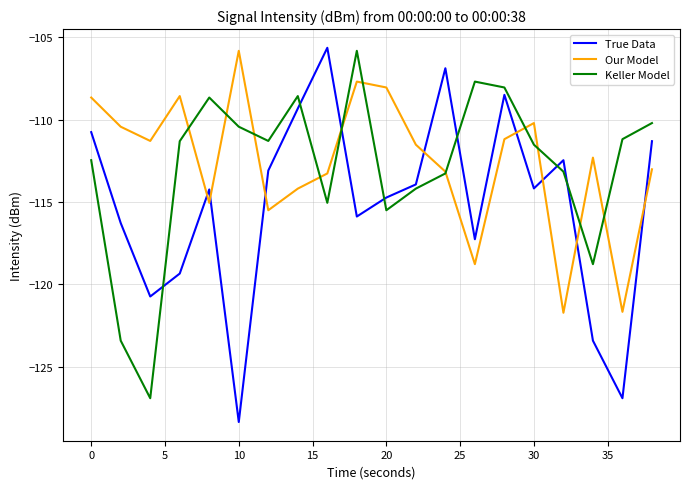

What is the maximum value for Keller Model?

-105.8